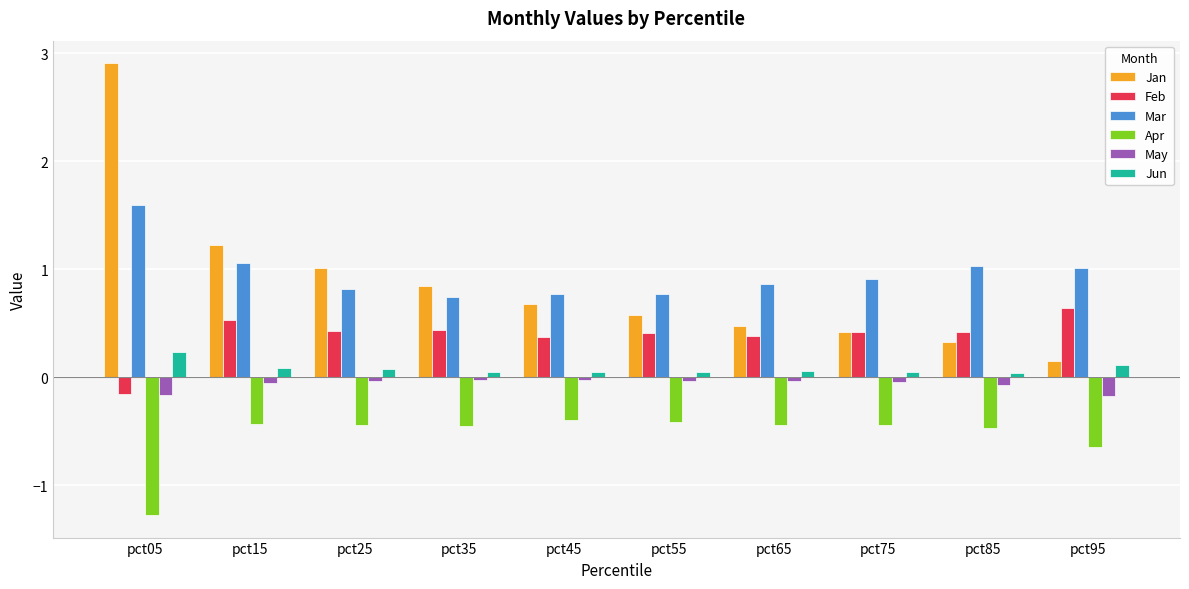

What is the spread (max minus min) of values at pct75?

1.3